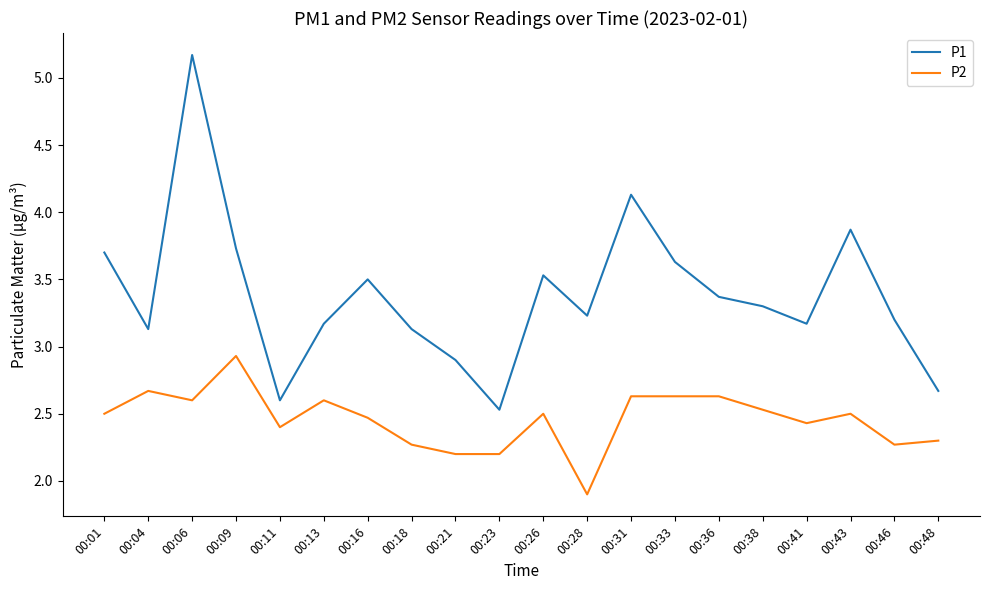

What is the sum of the P1 values at 00:11 and 00:43?

6.5